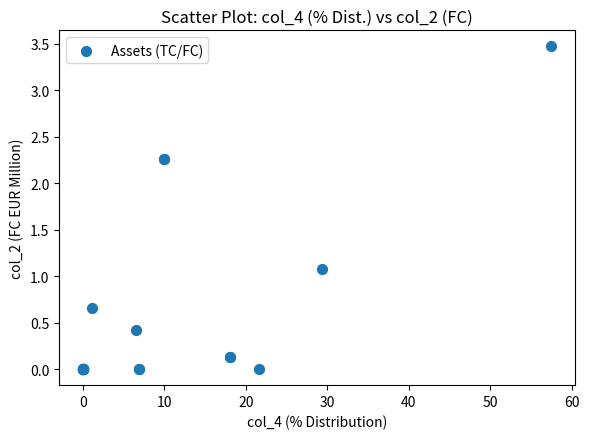

What Y value in the scatter plot is closest to 1?

1.1